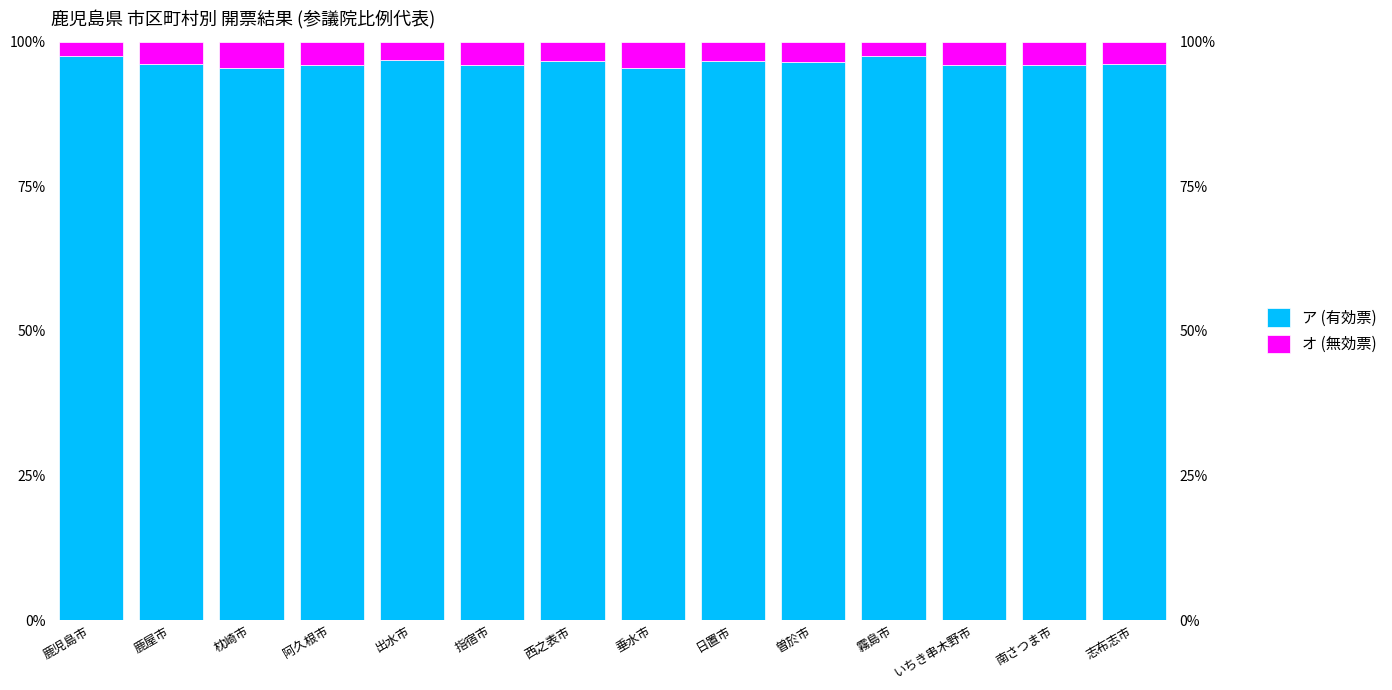

What is the difference between the highest and lowest values at 阿久根市?

92.0